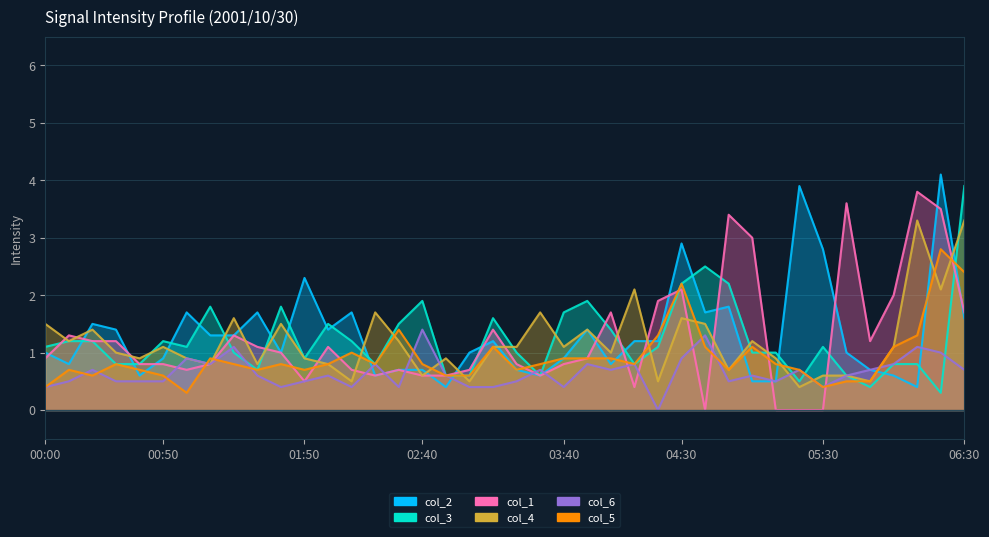

What is the difference between the maximum and minimum values in the col_3 (0.580) series?

3.6